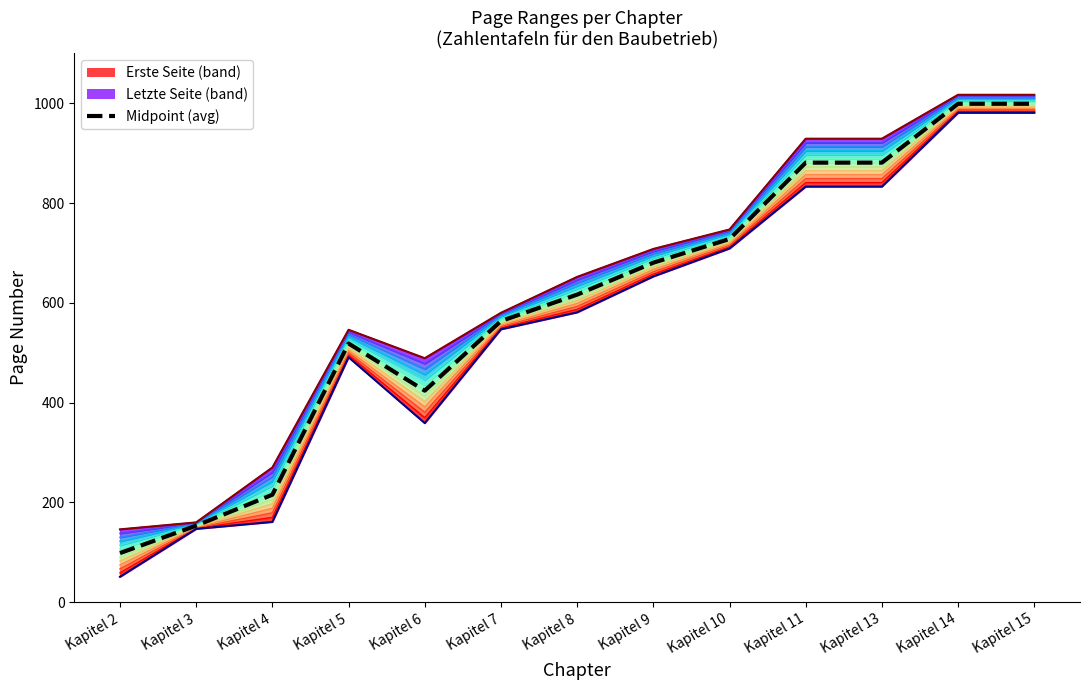

Reading left to right, transcribe all the data shown in this chart.

Erste Seite: 51.0	147.0	161.0	491.0	359.0	547.0	581.0	653.0	709.0	833.0	833.0	981.0	981.0
Letzte Seite: 146.0	160.0	270.0	546.0	489.0	580.0	652.0	708.0	747.0	929.0	929.0	1017.0	1017.0
Midpoint (avg): 98.5	153.5	215.5	518.5	424.0	563.5	616.5	680.5	728.0	881.0	881.0	999.0	999.0